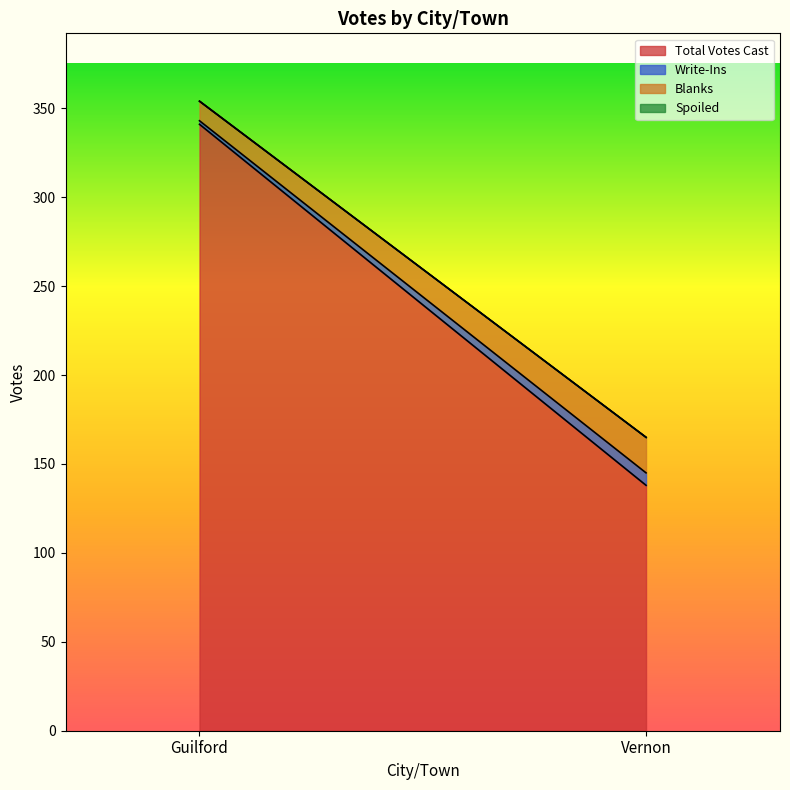

What is the sum of the Blanks values at Guilford and Vernon?

31